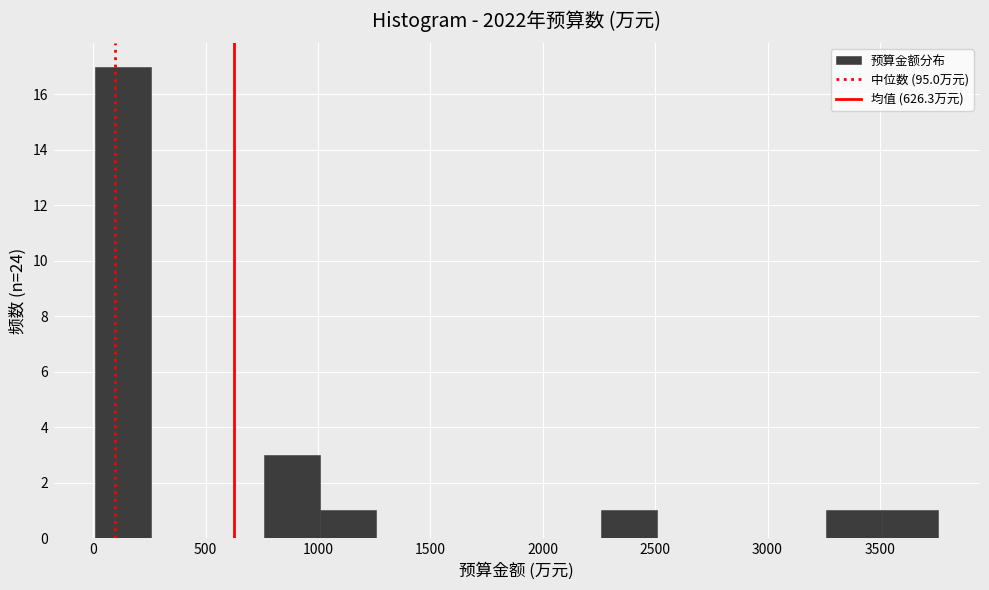

How tall is the bar that spans 2250 to 2500 on the x-axis? Neither the bar edges nor the heights are printed on the chart, so give them approximately, as read against the axes.

1